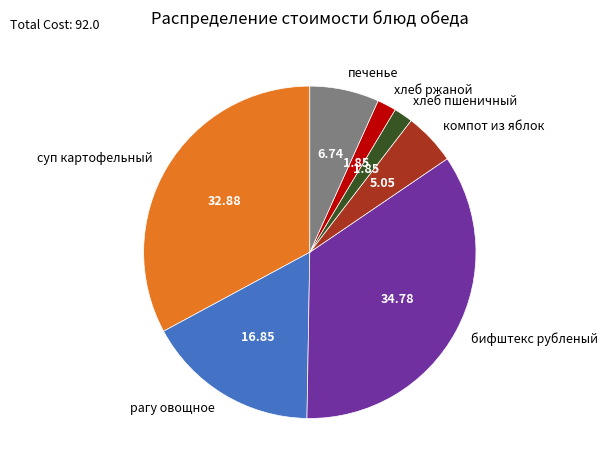

What is the largest slice in the pie chart?

бифштекс рубленый